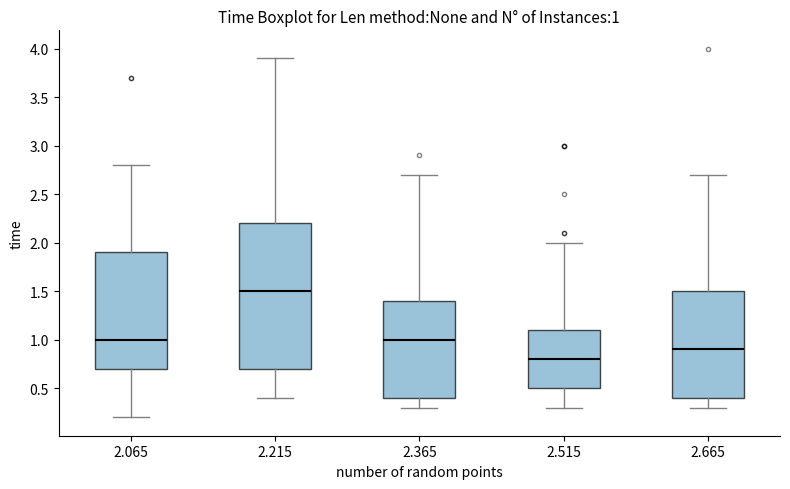

Which box has the highest median line?

2.215